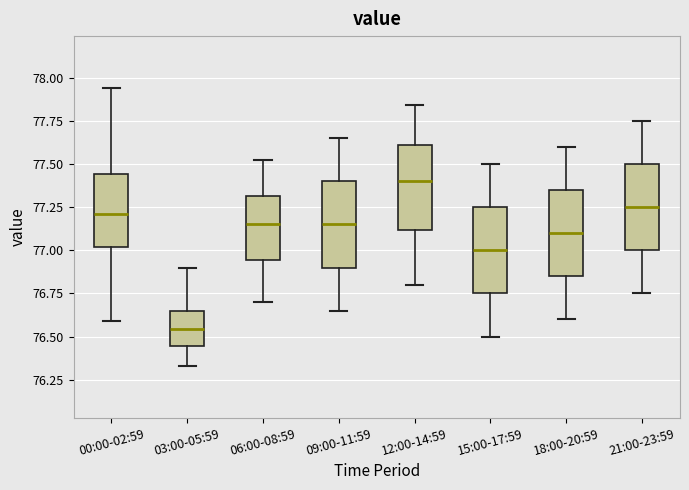

Which box has the lowest median line?

03:00-05:59